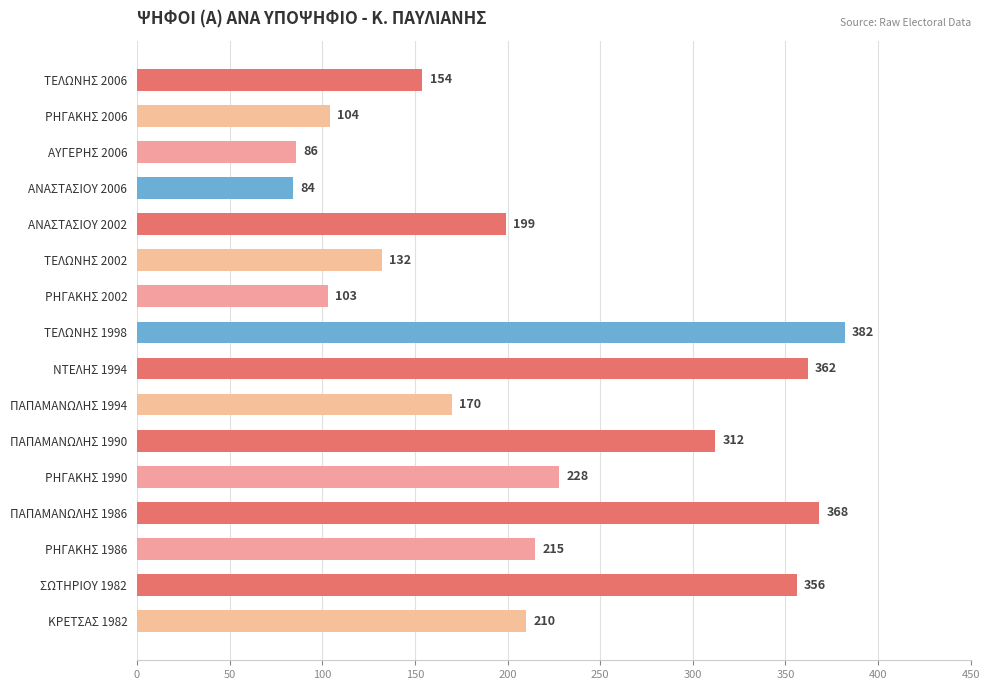

Rank the categories by value from lowest to highest.

ΑΝΑΣΤΑΣΙΟΥ 2006, ΑΥΓΕΡΗΣ 2006, ΡΗΓΑΚΗΣ 2002, ΡΗΓΑΚΗΣ 2006, ΤΕΛΩΝΗΣ 2002, ΤΕΛΩΝΗΣ 2006, ΠΑΠΑΜΑΝΩΛΗΣ 1994, ΑΝΑΣΤΑΣΙΟΥ 2002, ΚΡΕΤΣΑΣ 1982, ΡΗΓΑΚΗΣ 1986, ΡΗΓΑΚΗΣ 1990, ΠΑΠΑΜΑΝΩΛΗΣ 1990, ΣΩΤΗΡΙΟΥ 1982, ΝΤΕΛΗΣ 1994, ΠΑΠΑΜΑΝΩΛΗΣ 1986, ΤΕΛΩΝΗΣ 1998